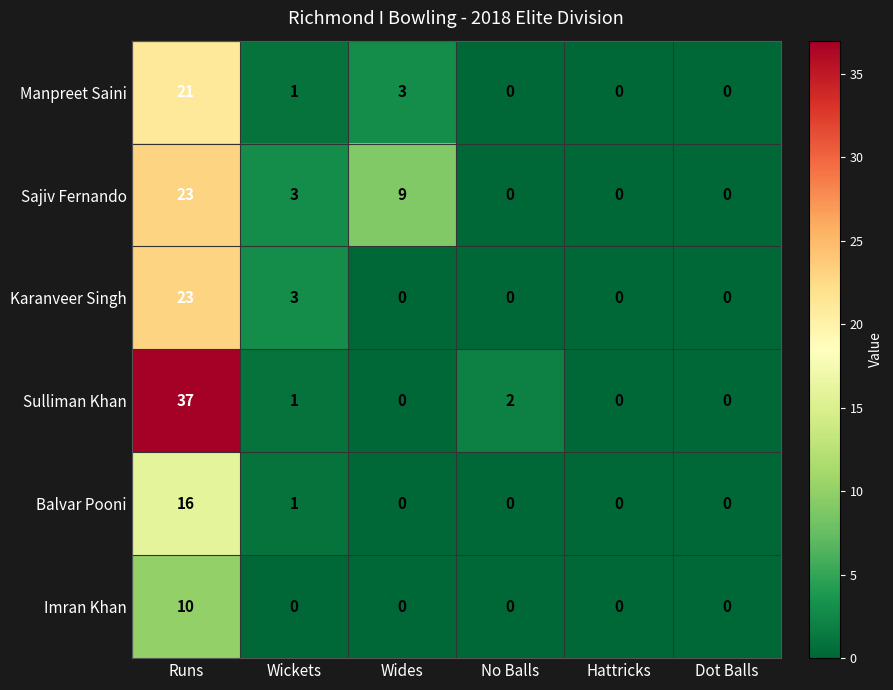

Which series has the widest spread of values?

Sulliman Khan